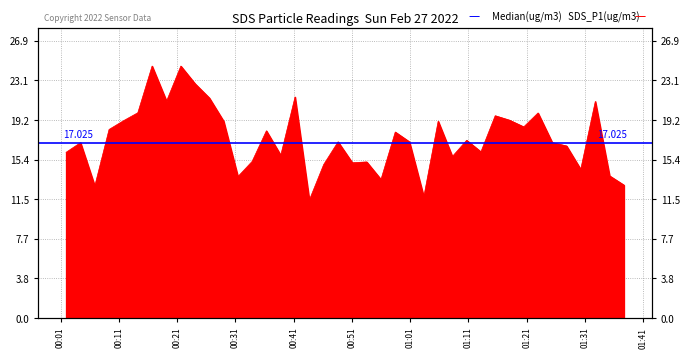

What is the change in value from 2022/02/27 00:58:26 to 2022/02/27 01:27:50?

-1.4